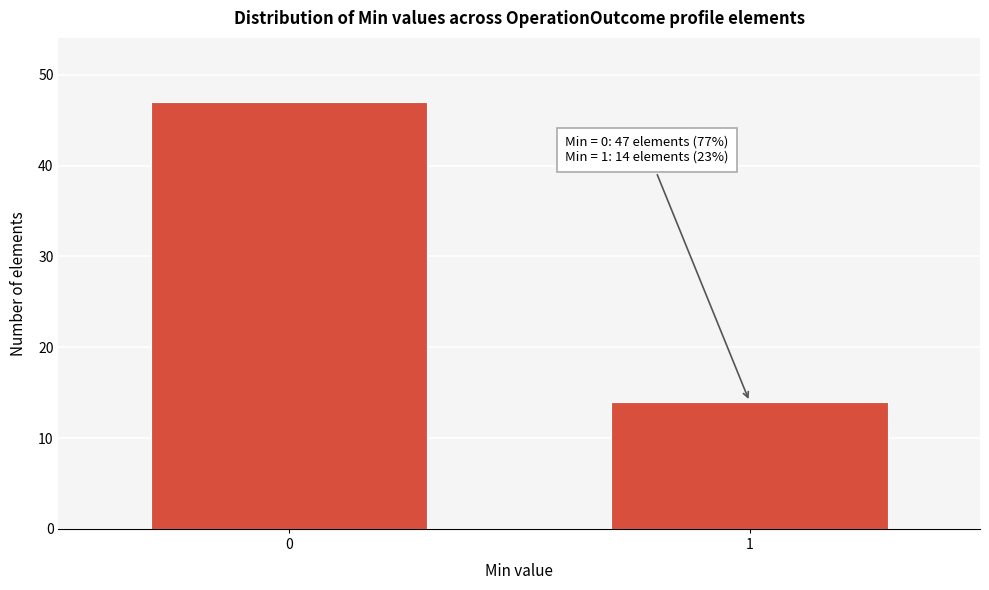

Reading left to right, transcribe all the data shown in this chart.

0=47	1=14